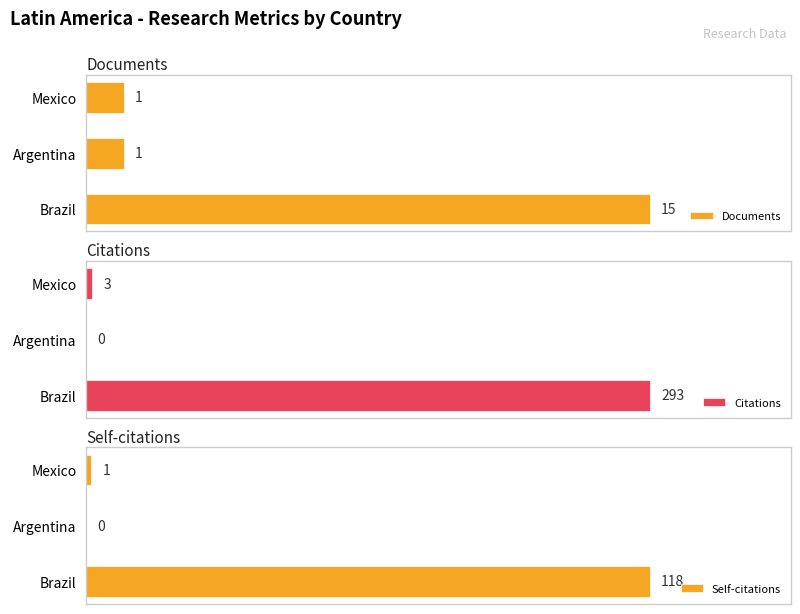

What are all the series names shown in the legend?

Documents, Citations, Self-citations